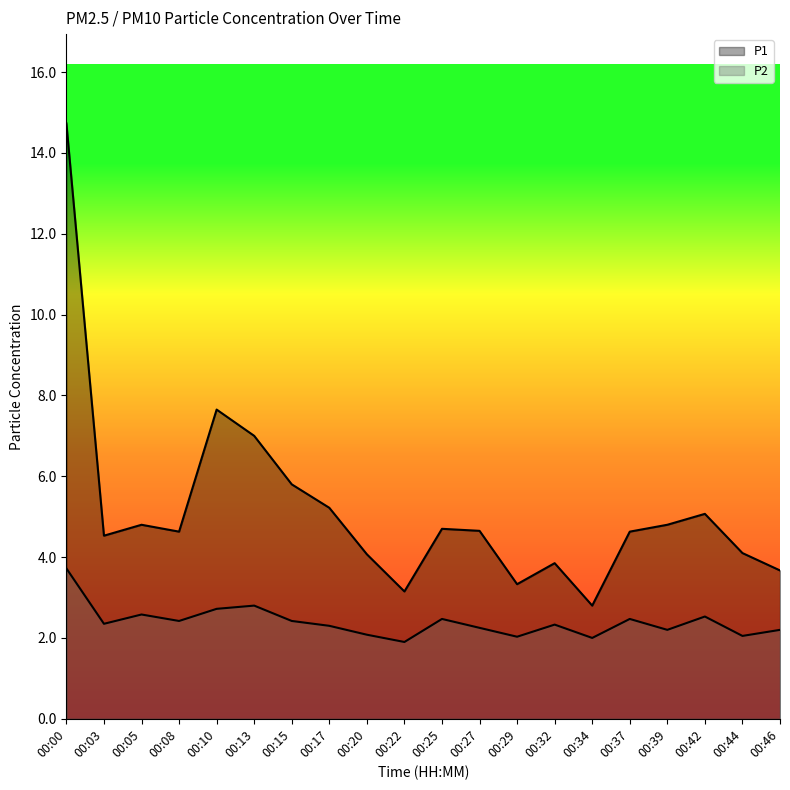

How many lines are shown in the chart?

2